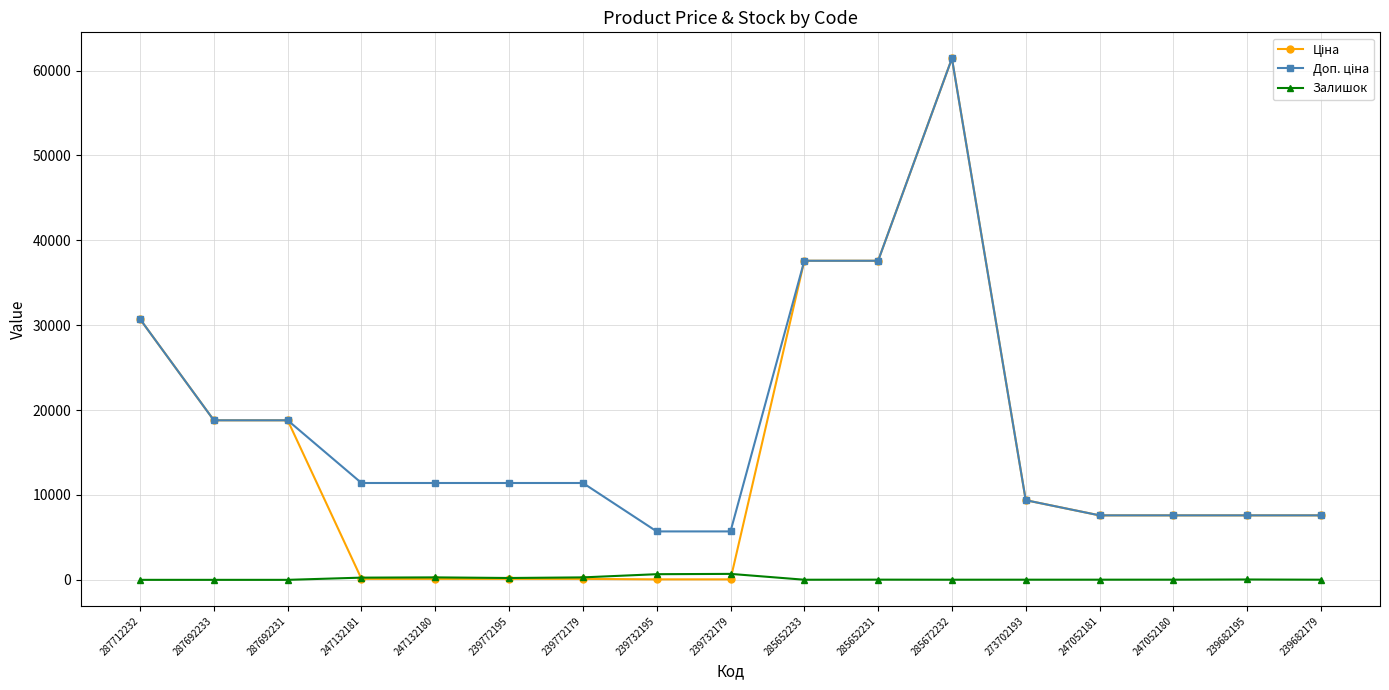

True or false: Залишок has a value of 260.0 at 247132181.

True